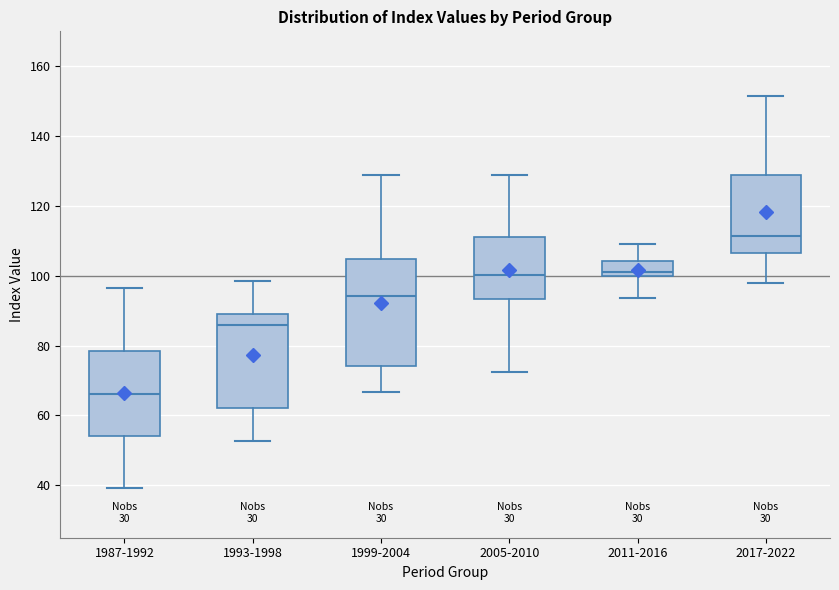

Reading left to right, read every box against the y-axis: the position of its median line, the range the box covers, and the ends of its whiskers. The values are not printed on the chart, so give them approximately, as read against the axis.

1987-1992: median 66, box 54 to 78, whiskers 40 to 96
1993-1998: median 86, box 62 to 90, whiskers 52 to 98
1999-2004: median 94, box 74 to 104, whiskers 66 to 128
2005-2010: median 100, box 94 to 112, whiskers 72 to 128
2011-2016: median 102, box 100 to 104, whiskers 94 to 110
2017-2022: median 112, box 106 to 130, whiskers 98 to 152